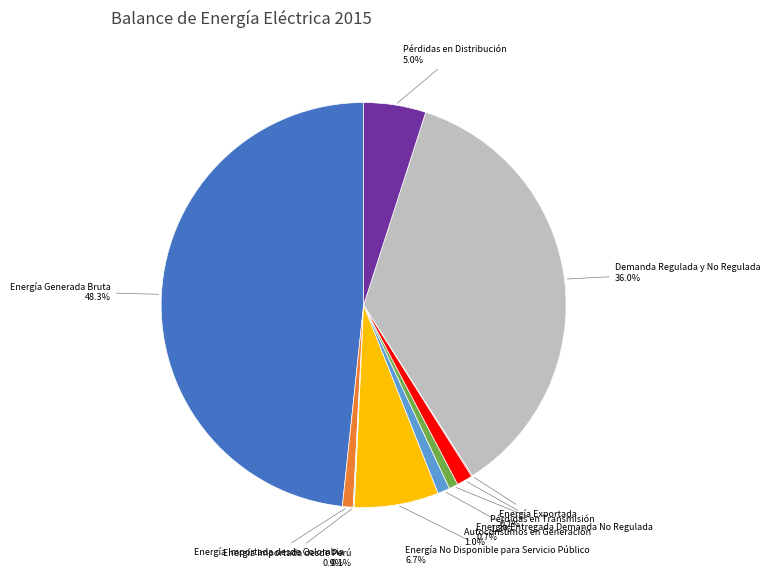

To the nearest percent, what percentage of the pie is Energía Generada Bruta?

48%